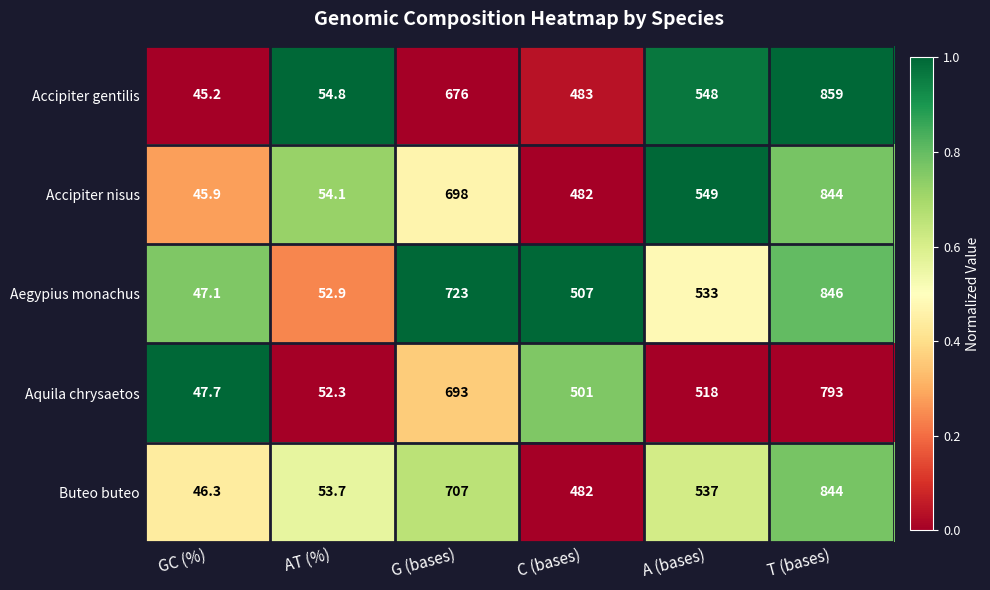

What is the approximate value of Aquila chrysaetos at A (bases)?

518.0